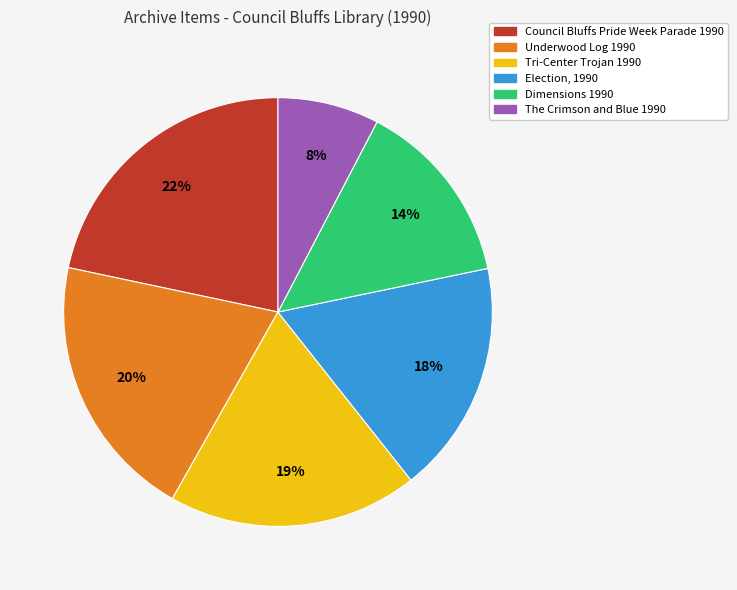

Do The Crimson and Blue 1990 and Election, 1990 together represent more than half of the pie?

No